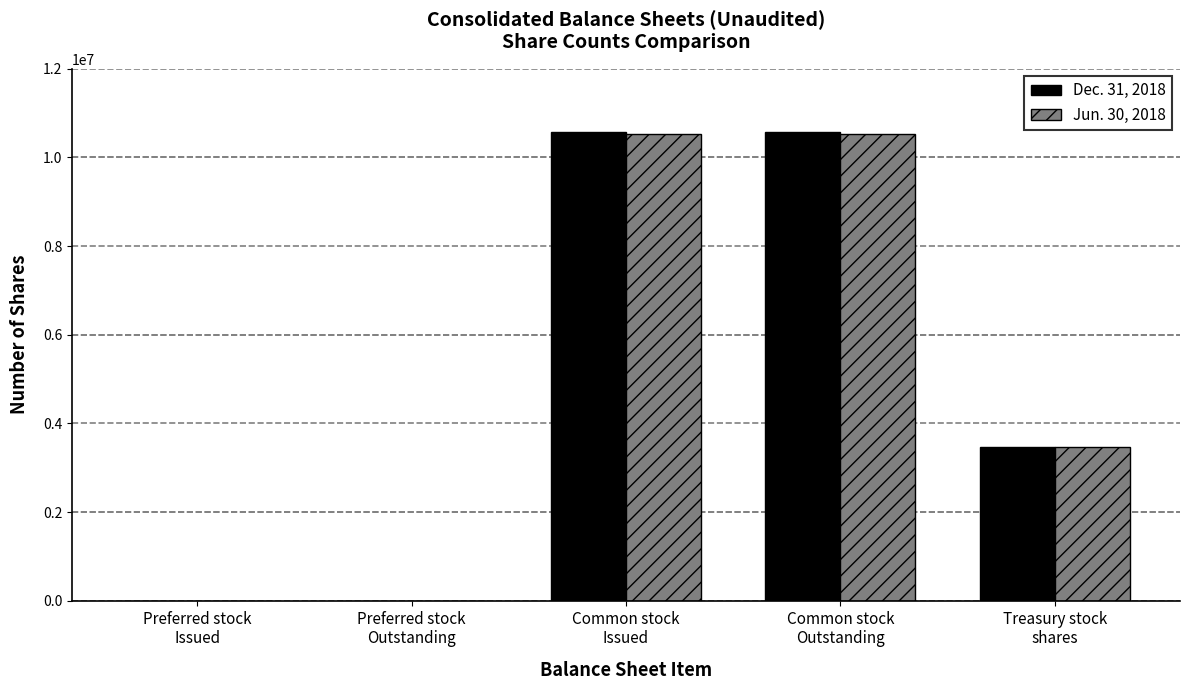

What is the maximum value shown in the chart?

10570203